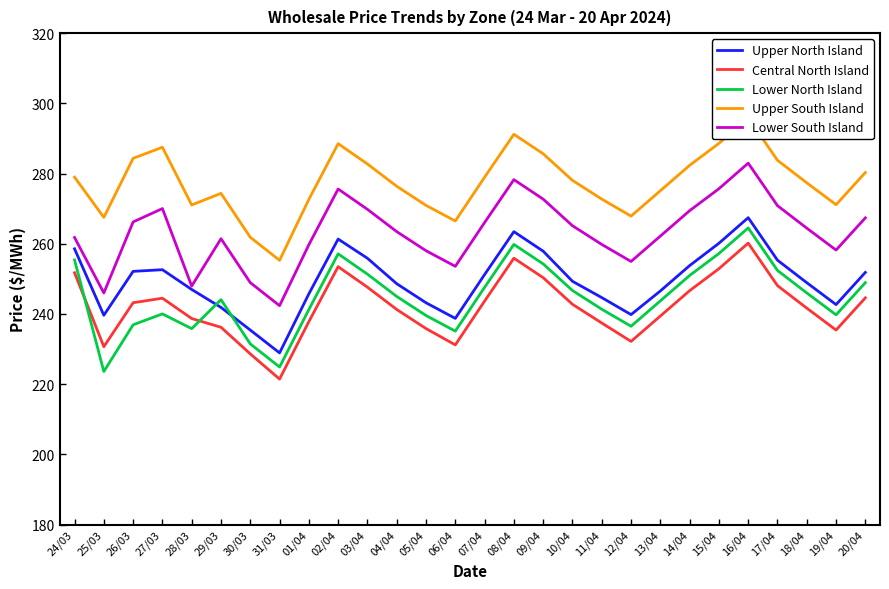

Reading left to right, list all the values displayed in this chart.

Upper North Island: 258.6	239.6	252.1	252.6	247.0	241.9	235.4	228.9	245.7	261.3	255.9	248.6	243.2	238.7	251.2	263.4	257.9	249.3	244.7	239.8	246.6	253.8	260.1	267.4	255.3	248.9	242.7	251.8
Central North Island: 251.7	230.7	243.2	244.5	238.7	236.2	228.6	221.4	237.8	253.5	247.6	241.3	235.8	231.2	243.7	255.9	250.3	242.8	237.4	232.2	239.4	246.6	252.9	260.2	248.1	241.7	235.4	244.6
Lower North Island: 255.4	223.6	236.9	240.0	235.8	244.1	231.5	224.9	241.3	257.1	251.3	245.0	239.6	235.1	247.6	259.8	254.3	246.7	241.3	236.5	243.7	251.0	257.2	264.5	252.4	246.0	239.8	248.9
Upper South Island: 279.0	267.5	284.3	287.5	271.1	274.4	261.9	255.3	272.6	288.5	282.7	276.4	270.9	266.5	279.0	291.2	285.6	278.1	272.7	267.9	275.1	282.3	288.6	295.9	283.8	277.4	271.1	280.3
Lower South Island: 261.8	246.0	266.2	270.0	247.9	261.4	248.9	242.4	259.7	275.6	269.8	263.5	258.0	253.6	266.1	278.3	272.7	265.1	259.8	255.0	262.2	269.4	275.7	283.0	270.9	264.4	258.2	267.4